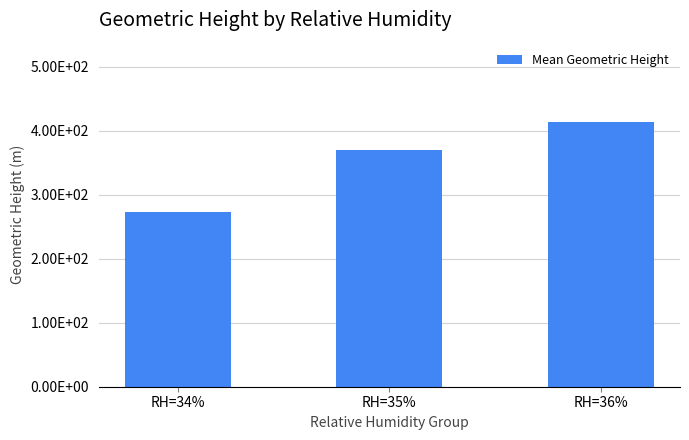

What is the label of the 3rd bar from the right?

RH=34%